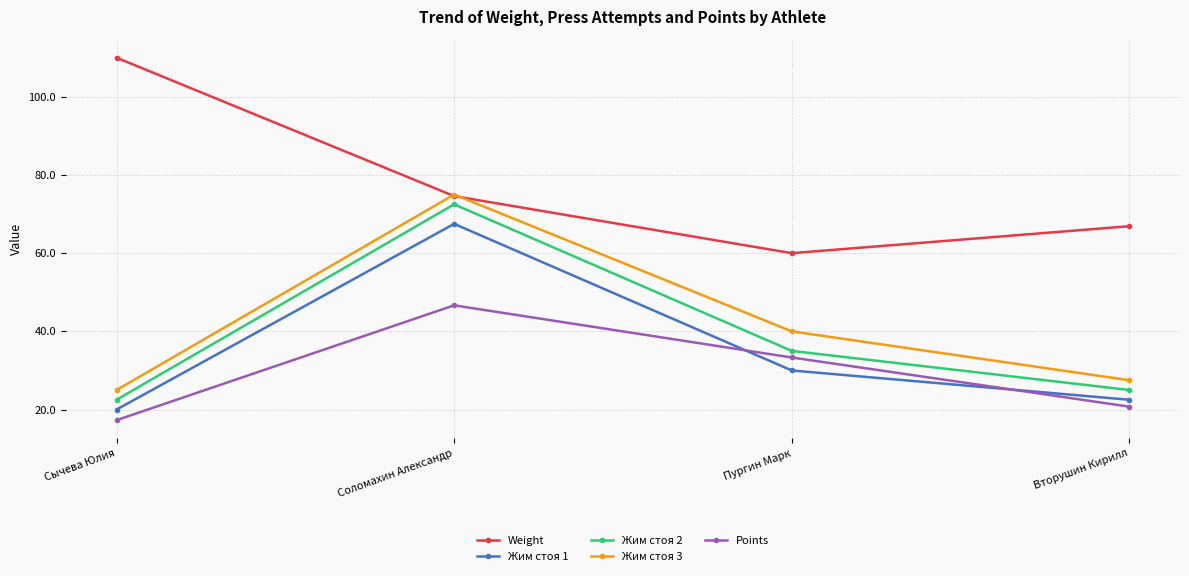

True or false: Жим стоя 1 and Weight intersect in this chart.

False